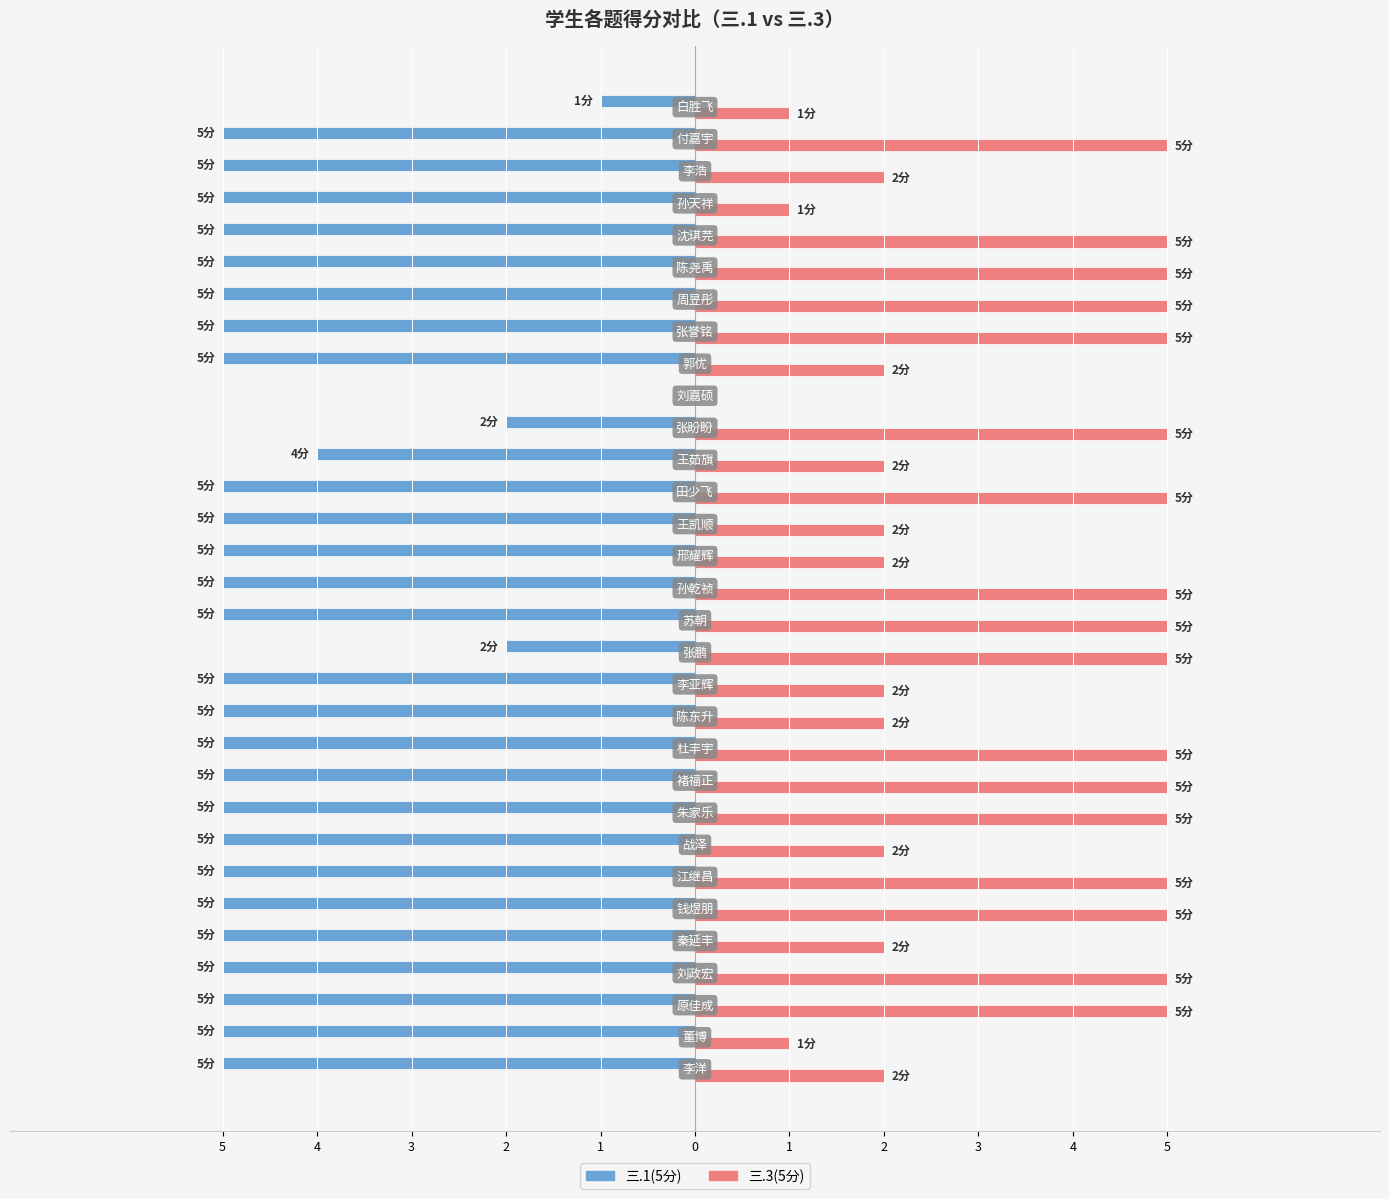

What is the sum of all 三.1(5分) values?

-139